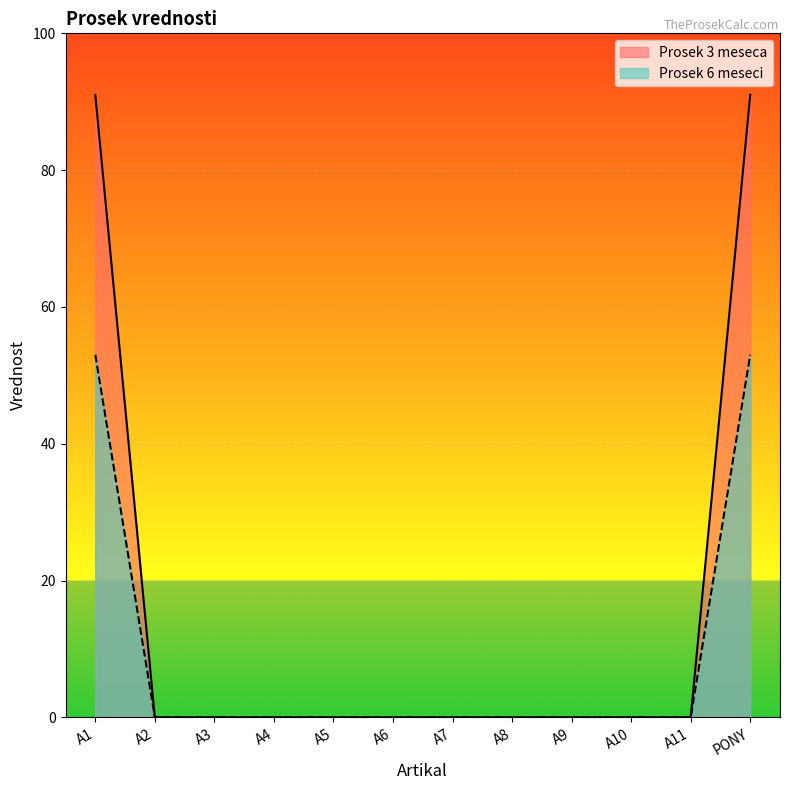

Which series has the largest total across all categories?

Prosek 3 meseca